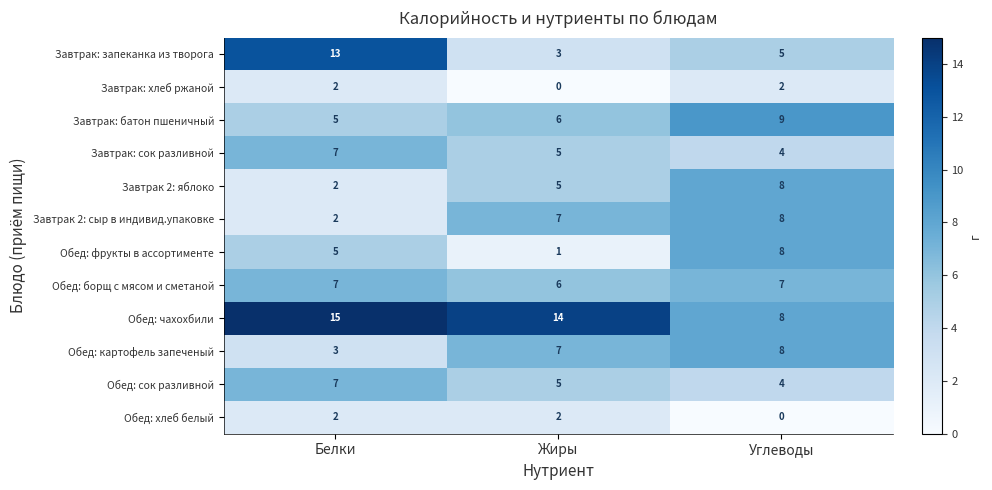

Where is Завтрак 2: яблоко nearest to the value 5?

Жиры